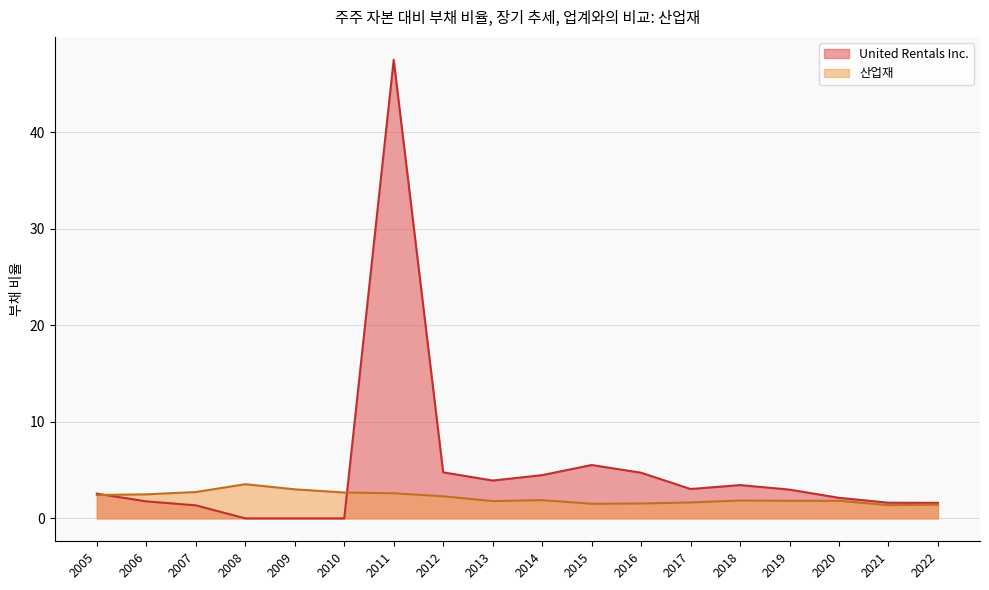

How many interior local peaks does the 산업재 series have?

3